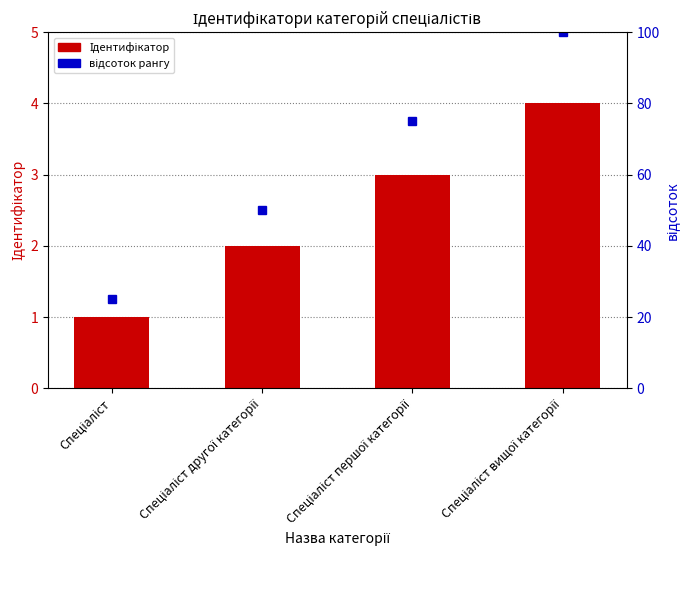

Which has a higher value, Спеціаліст другої категорії or Спеціаліст першої категорії?

Спеціаліст першої категорії